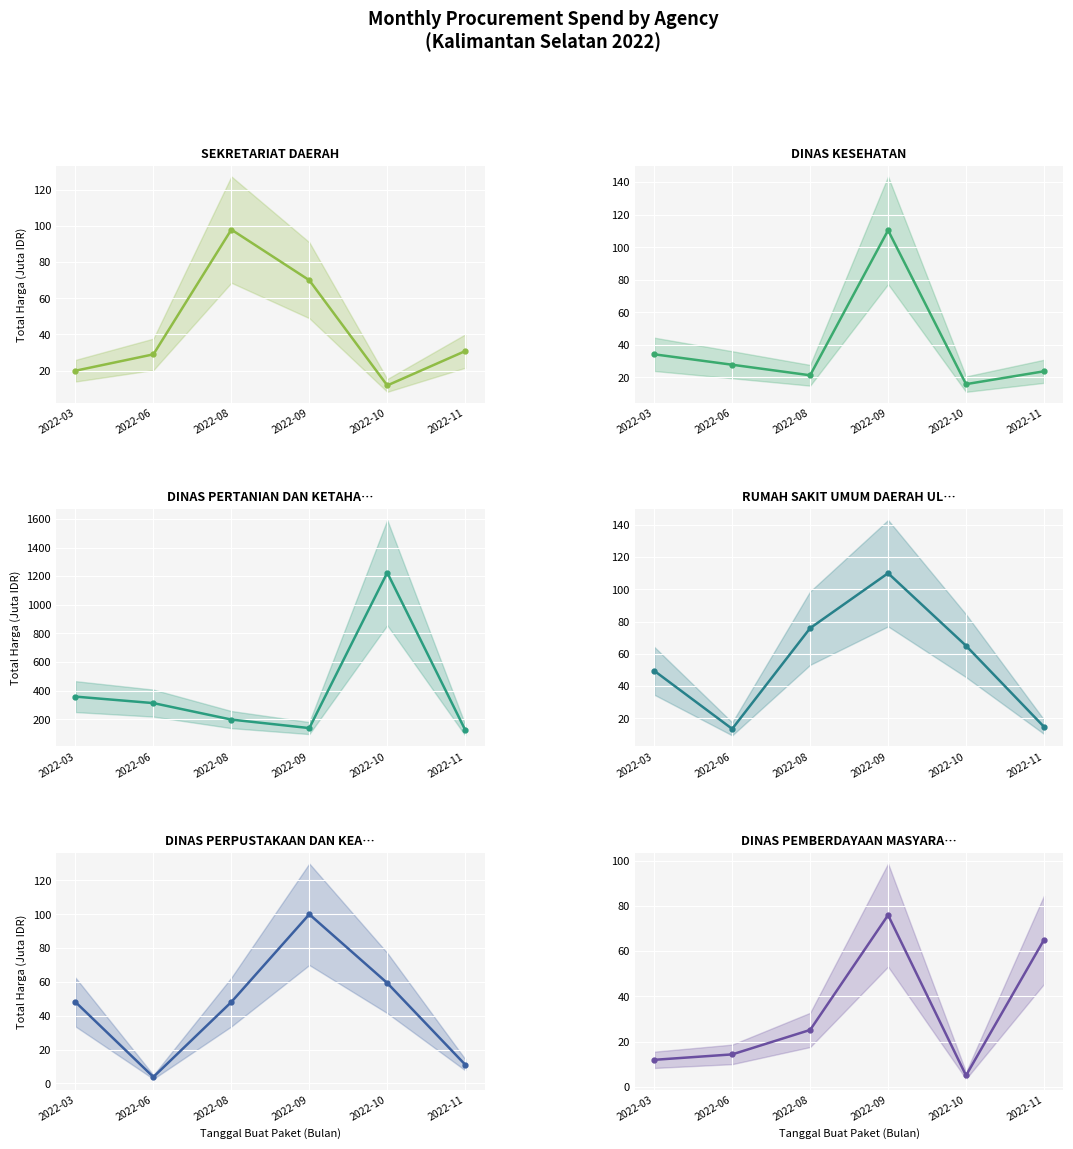

Reading left to right, transcribe all the data shown in this chart.

SEKRETARIAT DAERAH: 2022-03=19.9	2022-06=29.0	2022-08=98.0	2022-09=70.0	2022-10=11.8	2022-11=30.8
DINAS KESEHATAN: 2022-03=34.1	2022-06=27.7	2022-08=21.2	2022-09=110.4	2022-10=15.8	2022-11=23.7
DINAS PERTANIAN DAN KETAHANAN PANGAN: 2022-03=359.5	2022-06=314.1	2022-08=199.2	2022-09=139.8	2022-10=1224.7	2022-11=127.0
RUMAH SAKIT UMUM DAERAH ULIN BANJARMASIN: 2022-03=49.5	2022-06=13.4	2022-08=75.9	2022-09=110.0	2022-10=65.0	2022-11=14.8
DINAS PERPUSTAKAAN DAN KEARSIPAN: 2022-03=48.1	2022-06=3.8	2022-08=48.1	2022-09=100.0	2022-10=59.4	2022-11=11.1
DINAS PEMBERDAYAAN MASYARAKAT DAN DESA: 2022-03=12.0	2022-06=14.4	2022-08=25.2	2022-09=75.9	2022-10=5.1	2022-11=65.0